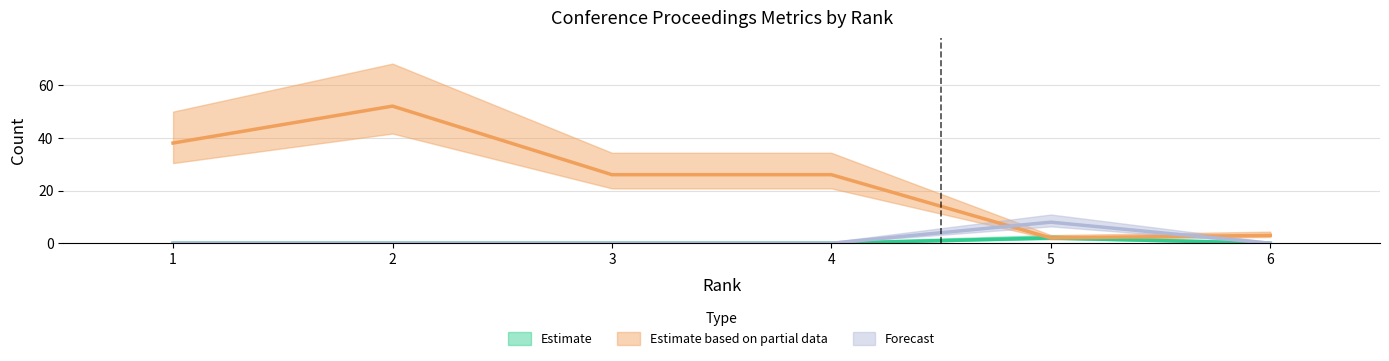

True or false: Total Docs. (3years) has more than 0 points higher than both neighbors.

True